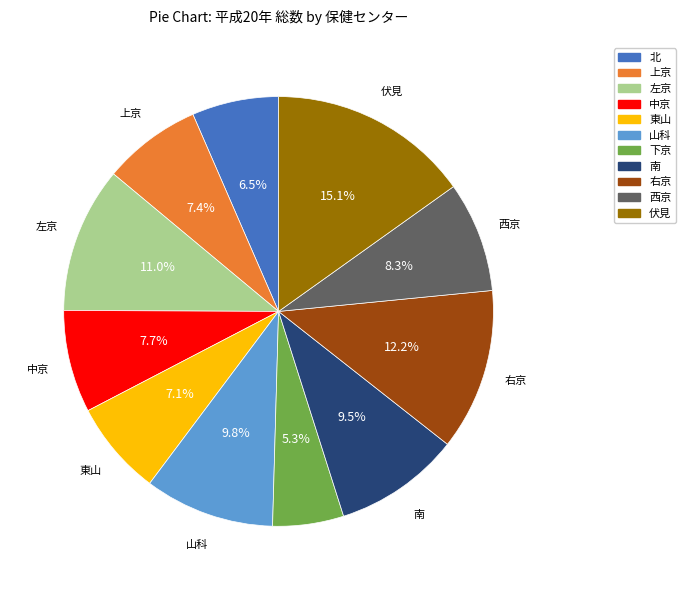

Combined, do 左京 and 右京 account for over 50%?

No